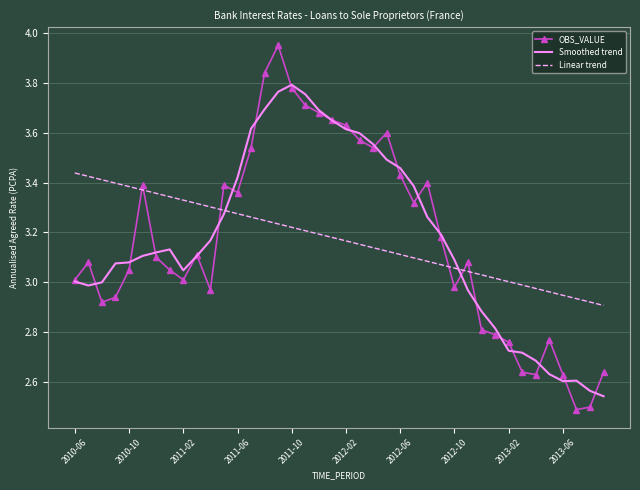

List the series in order of their peak value, lowest first.

Linear trend, Smoothed trend, OBS_VALUE